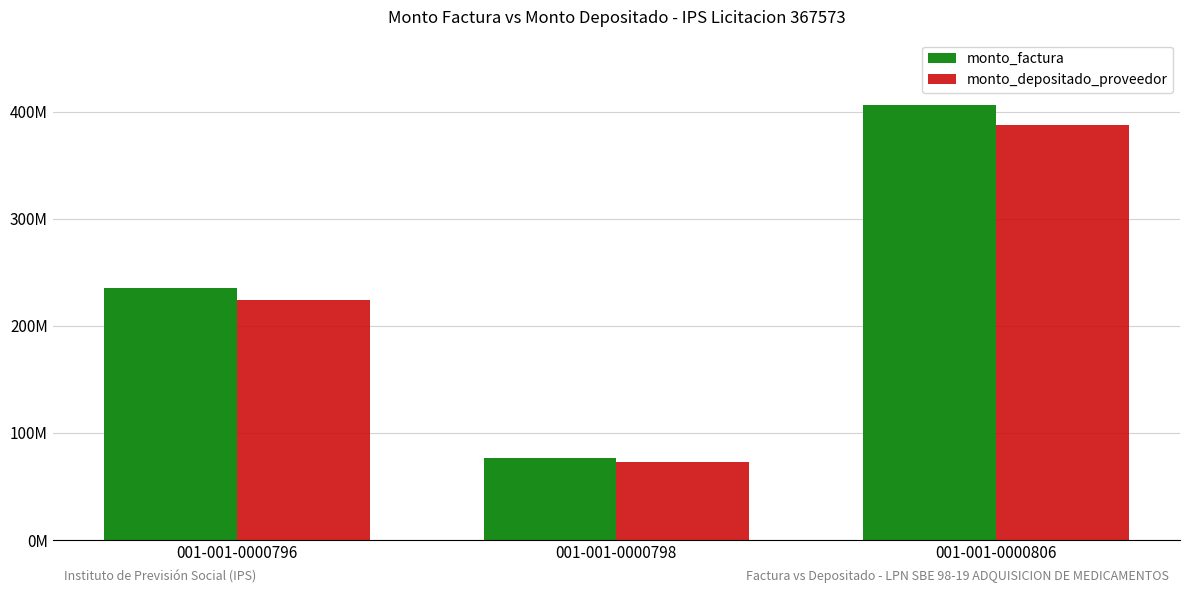

What is the value of the monto_factura bar at the 3rd from the left?

406400000